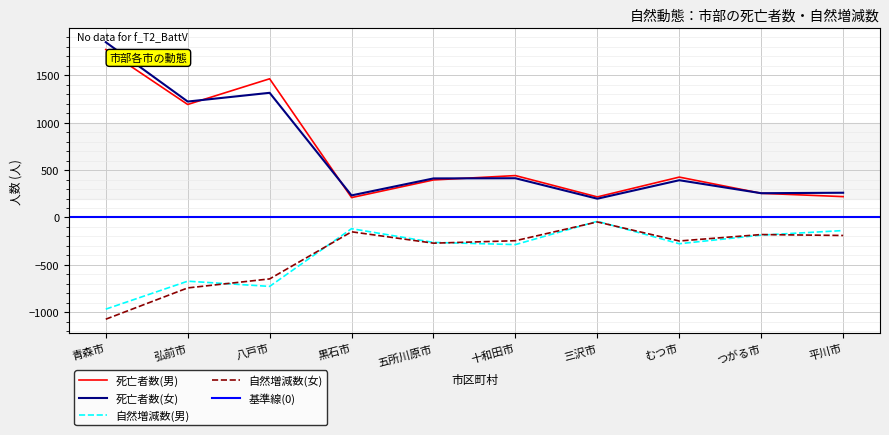

True or false: 死亡者数(女) has more than 2 interior local peaks.

True